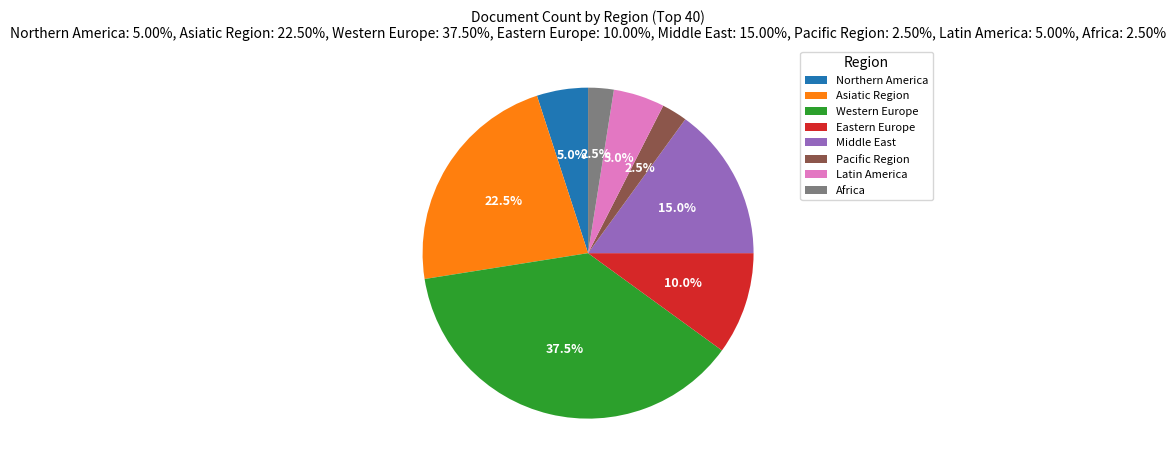

What is the largest slice in the pie chart?

Western Europe